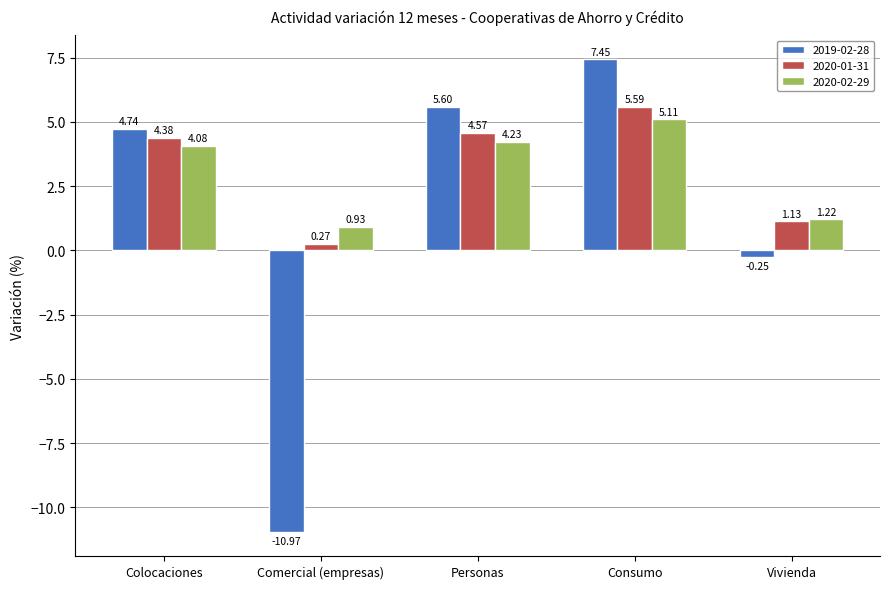

Are the bars grouped side by side (vs. stacked)?

Yes